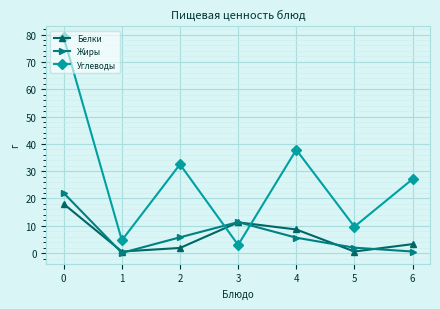

Which series has the largest range (max minus min)?

Углеводы